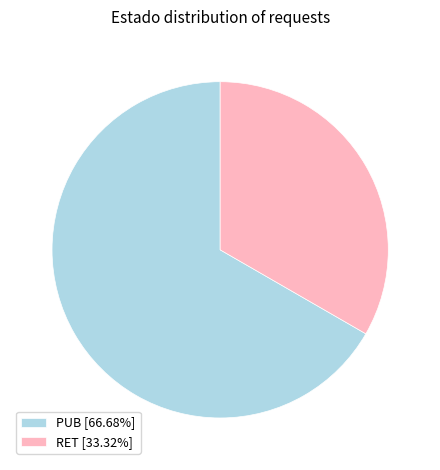

Approximately how many times larger is the value at PUB [66.68%] compared to RET [33.32%]?

2.0